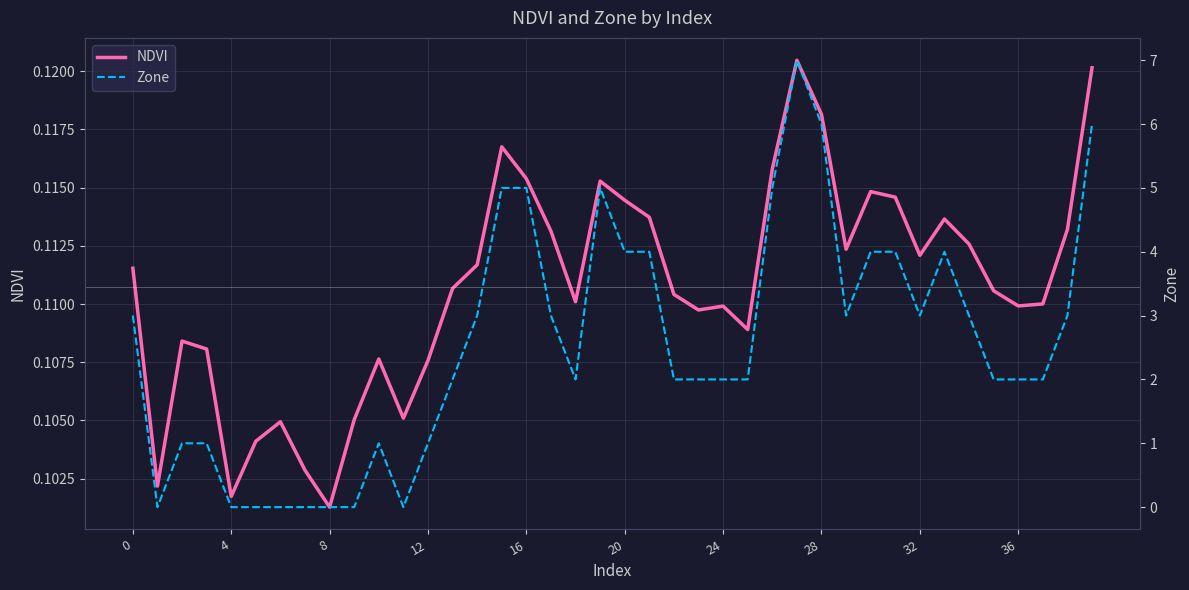

Between 4 and 23, which series saw the biggest shift?

Zone